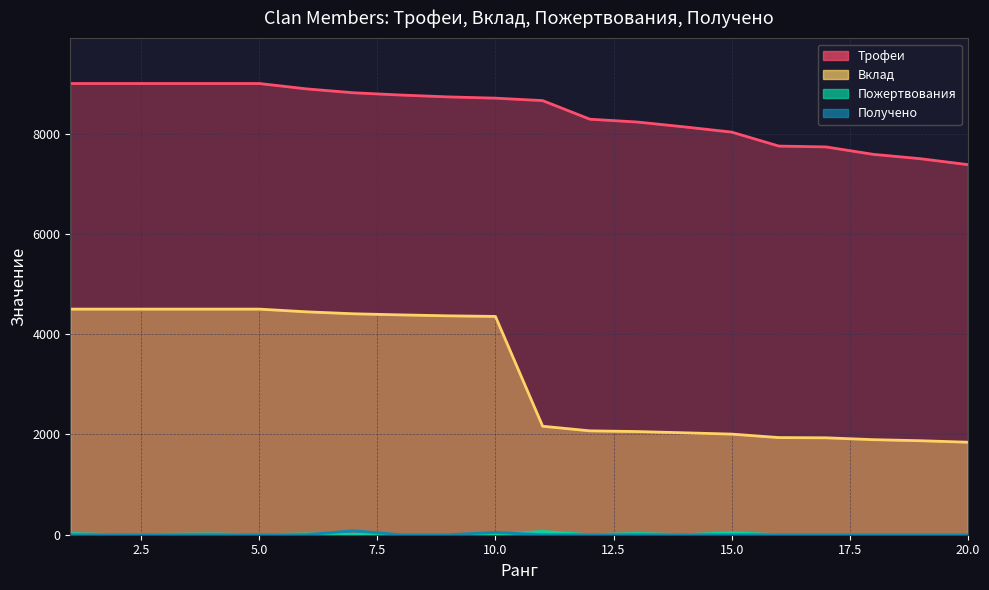

Reading left to right, what are all the values shown in this chart?

Трофеи: 1=9000	2=9000	3=9000	4=9000	5=9000	6=8893	7=8815	8=8770	9=8733	10=8708	11=8659	12=8288	13=8232	14=8135	15=8031	16=7752	17=7735	18=7587	19=7500	20=7382
Вклад: 1=4500	2=4500	3=4500	4=4500	5=4500	6=4446	7=4407	8=4385	9=4366	10=4354	11=2164	12=2072	13=2058	14=2033	15=2007	16=1938	17=1933	18=1896	19=1875	20=1845
Пожертвования: 1=24	2=0	3=8	4=16	5=0	6=16	7=8	8=0	9=0	10=8	11=65	12=0	13=26	14=0	15=42	16=0	17=0	18=0	19=0	20=0
Получено: 1=0	2=0	3=0	4=0	5=0	6=0	7=80	8=0	9=0	10=48	11=0	12=0	13=0	14=0	15=0	16=0	17=0	18=0	19=0	20=0